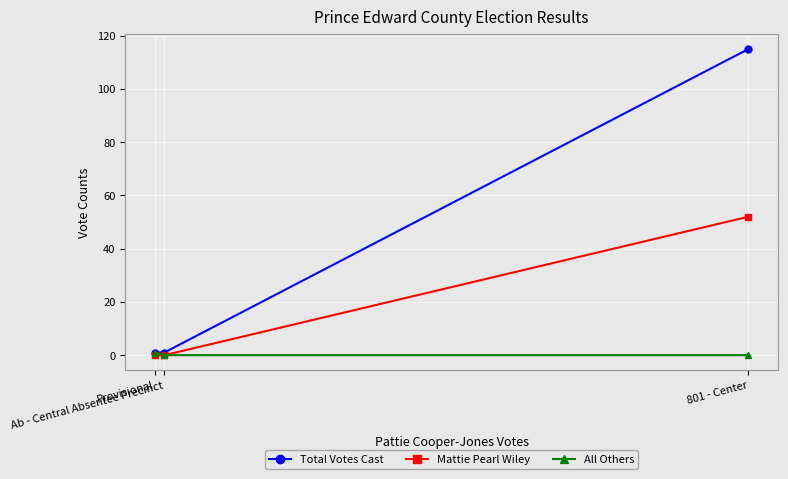

Is the value of All Others at Provisional greater than the value of Mattie Pearl Wiley at 801 - Center?

No